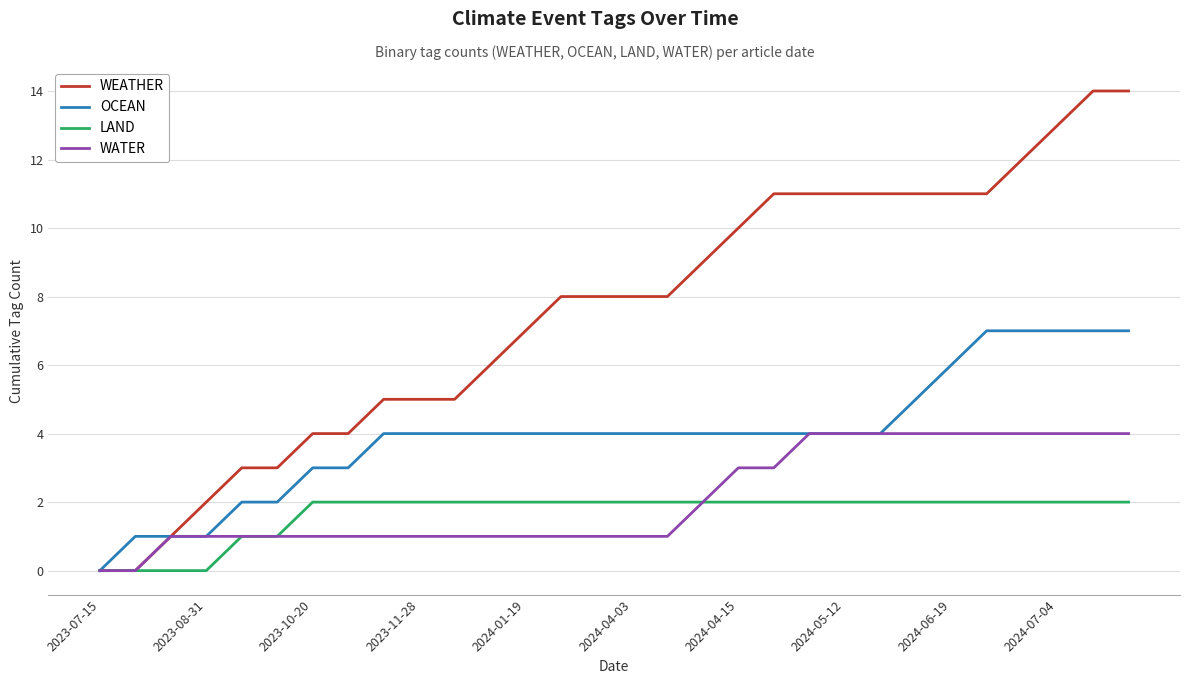

What is the highest value of the OCEAN series?

7